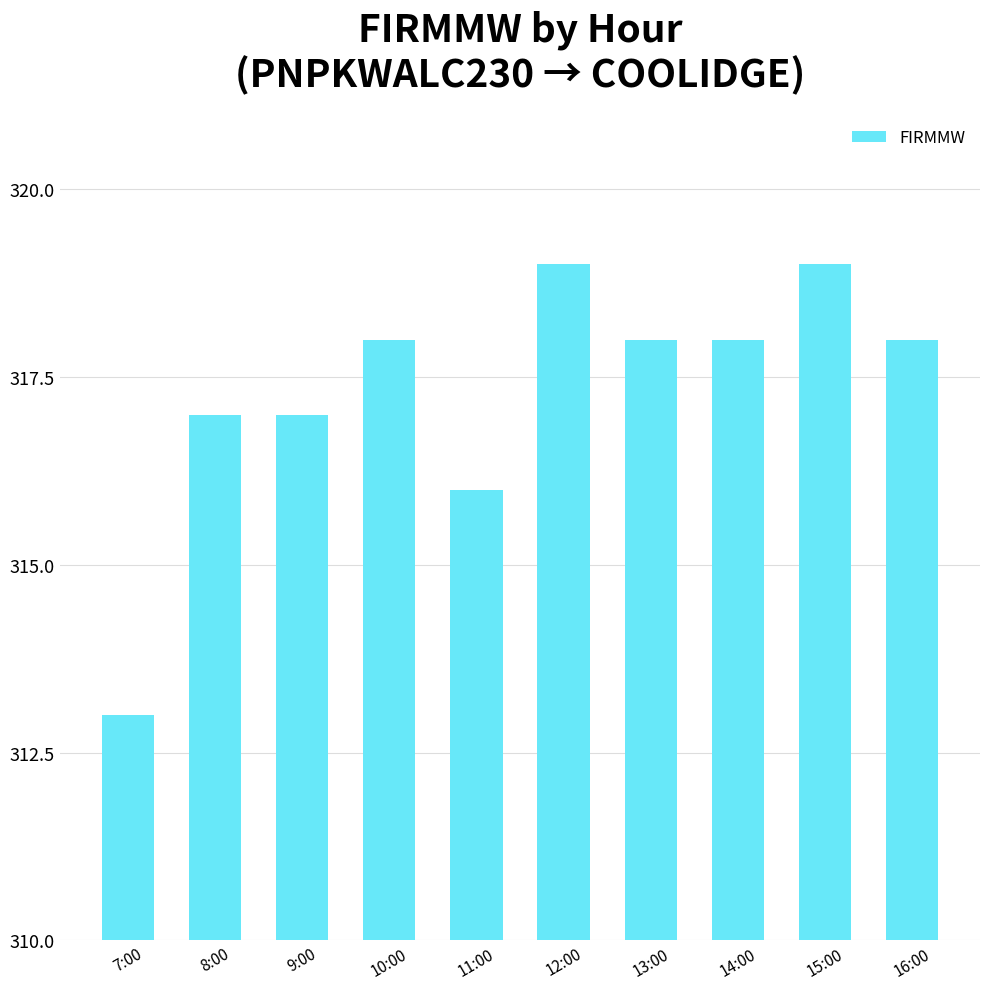

Reading left to right, transcribe all the data shown in this chart.

7:00=313	8:00=317	9:00=317	10:00=318	11:00=316	12:00=319	13:00=318	14:00=318	15:00=319	16:00=318